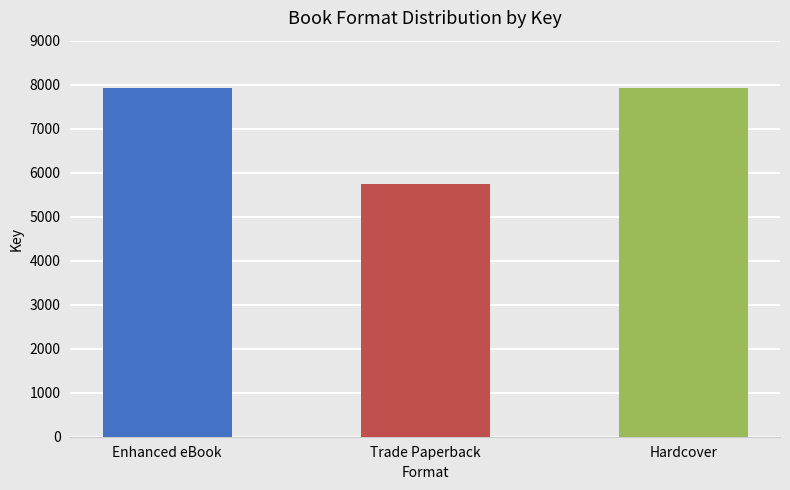

What is the label of the 1st bar from the right?

Hardcover